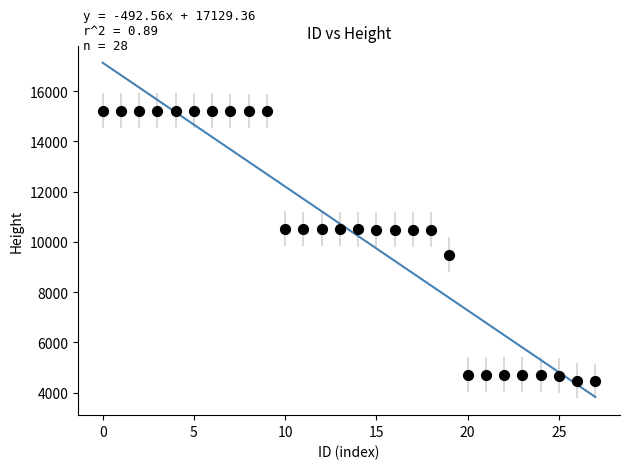

What Y value in the scatter plot is closest to 9845?

9493